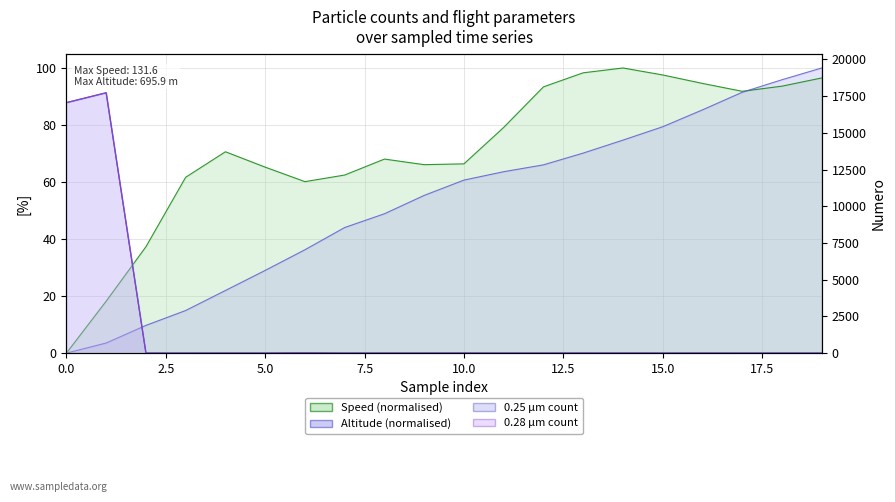

Which series has the widest spread of values?

0.25um